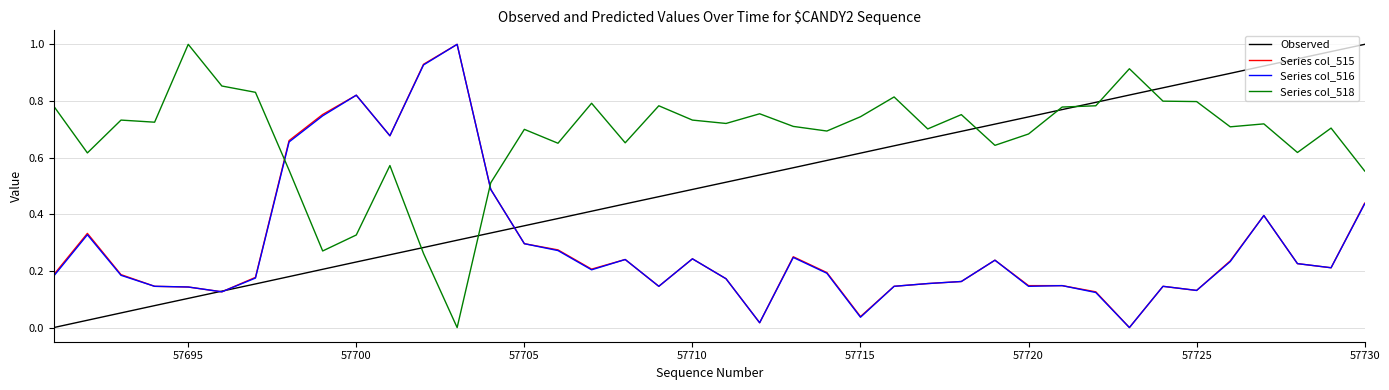

How many times do Series col_518 and Series col_516 cross each other?

2